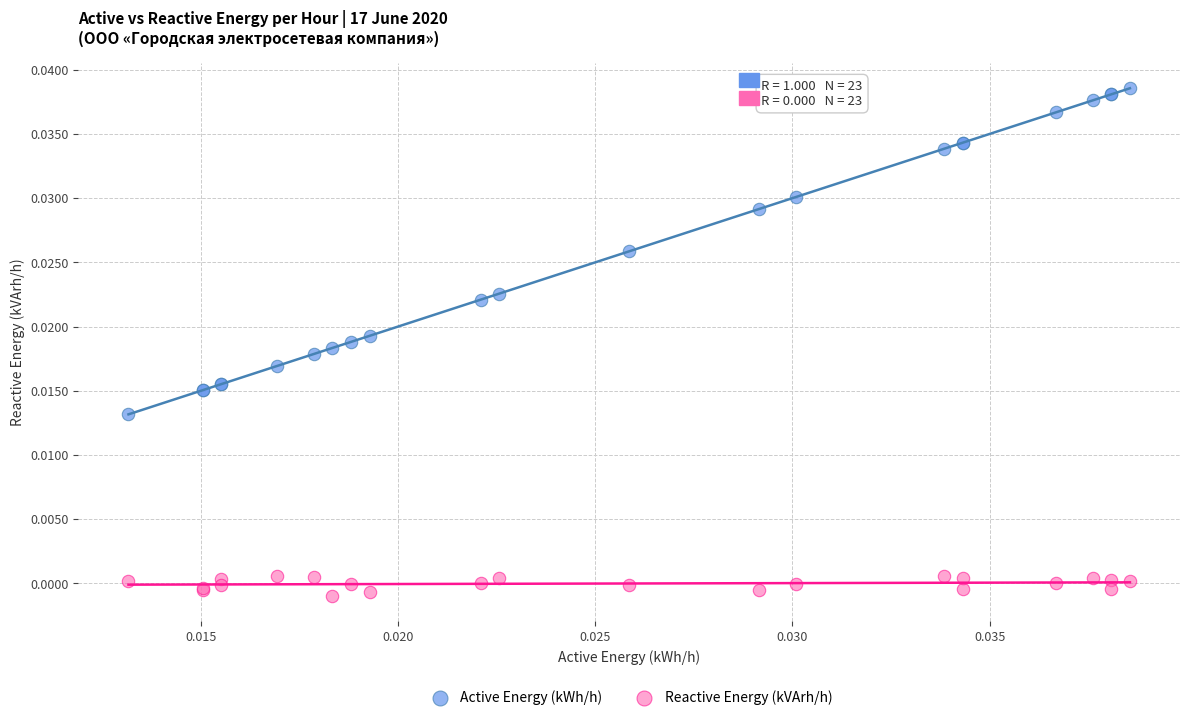

Which series reaches the minimum Y coordinate?

Reactive Energy (kVArh/h)